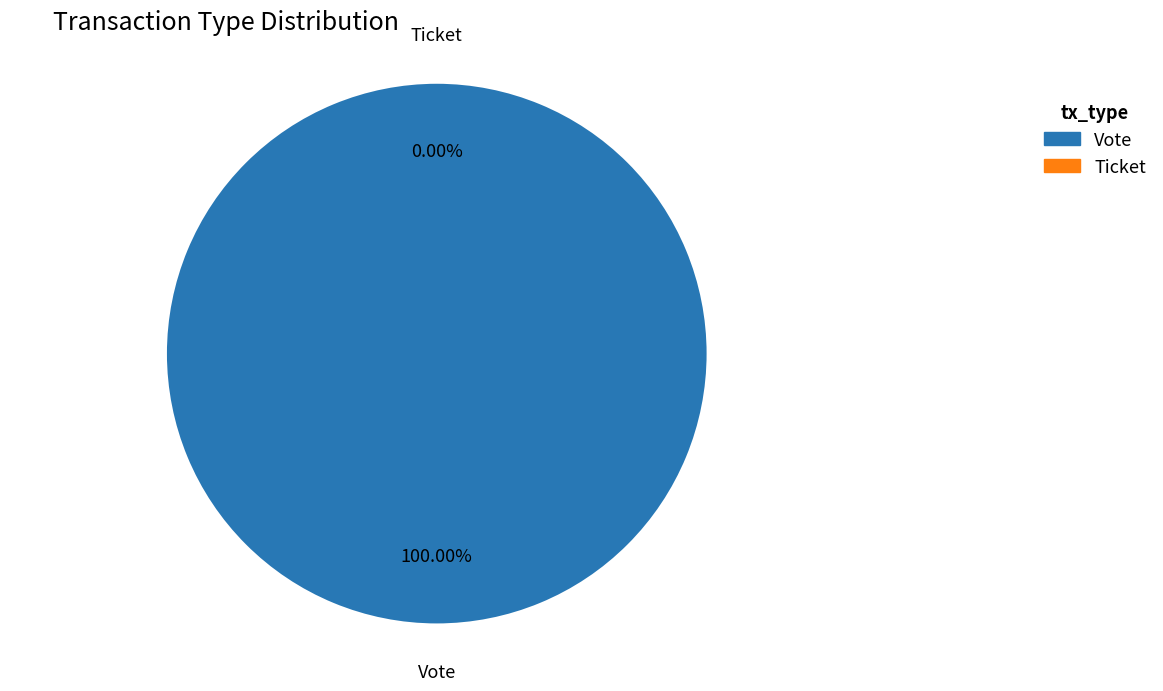

The Ticket slice represents 0% of the pie. True or false?

True